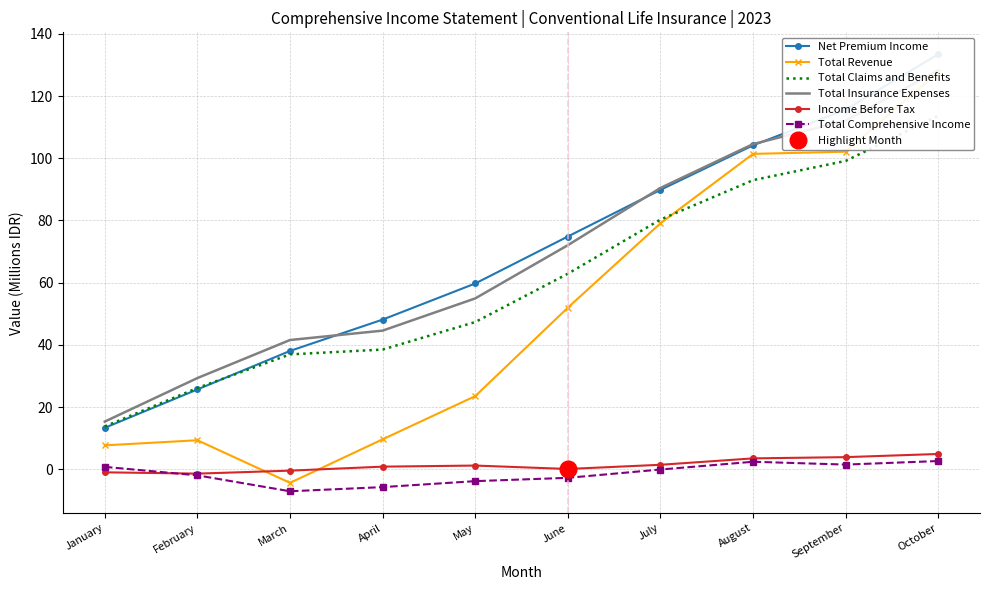

What is the value of the Total Comprehensive Income point at the 8th from the left?

2.4